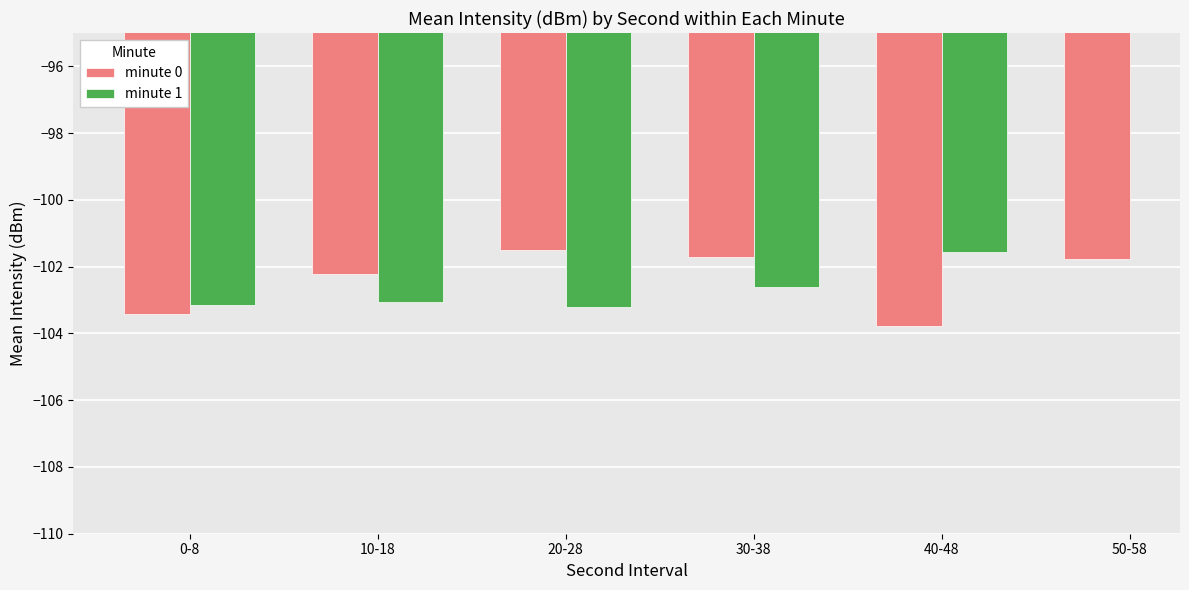

What is the sum of the minute 1 values at 20-28 and 30-38?

-205.8